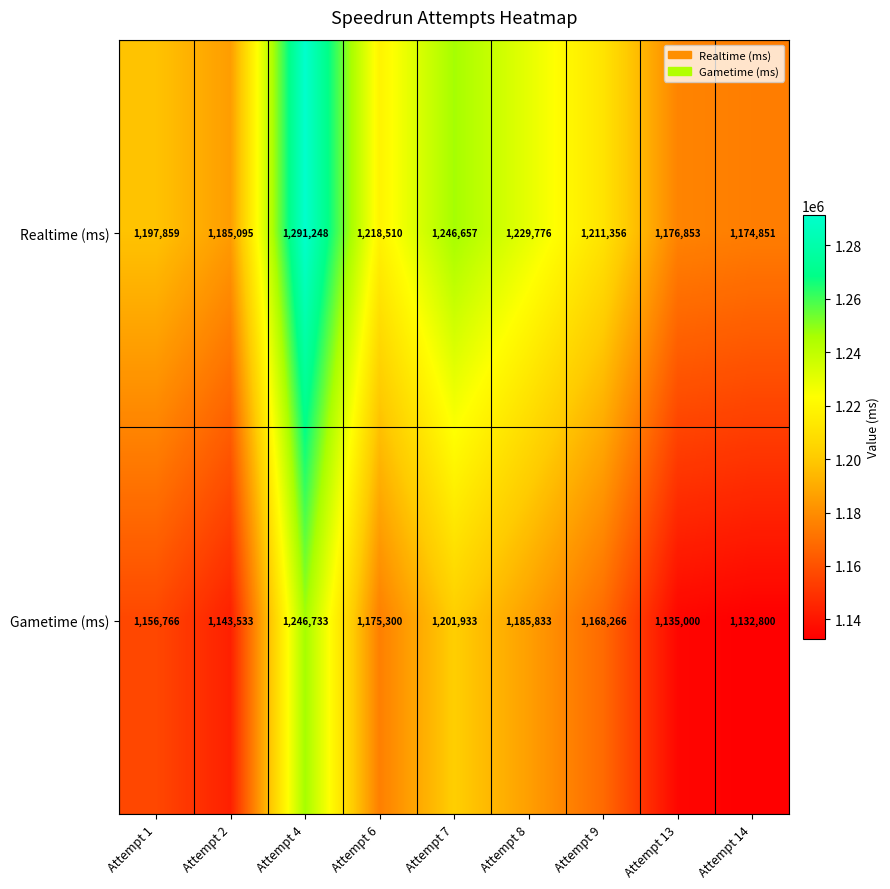

Reading right to left, list all the values displayed in this chart.

Realtime (ms): Attempt 14=1174851	Attempt 13=1176853	Attempt 9=1211356	Attempt 8=1229776	Attempt 7=1246657	Attempt 6=1218510	Attempt 4=1291248	Attempt 2=1185095	Attempt 1=1197859
Gametime (ms): Attempt 14=1132800	Attempt 13=1135000	Attempt 9=1168266	Attempt 8=1185833	Attempt 7=1201933	Attempt 6=1175300	Attempt 4=1246733	Attempt 2=1143533	Attempt 1=1156766